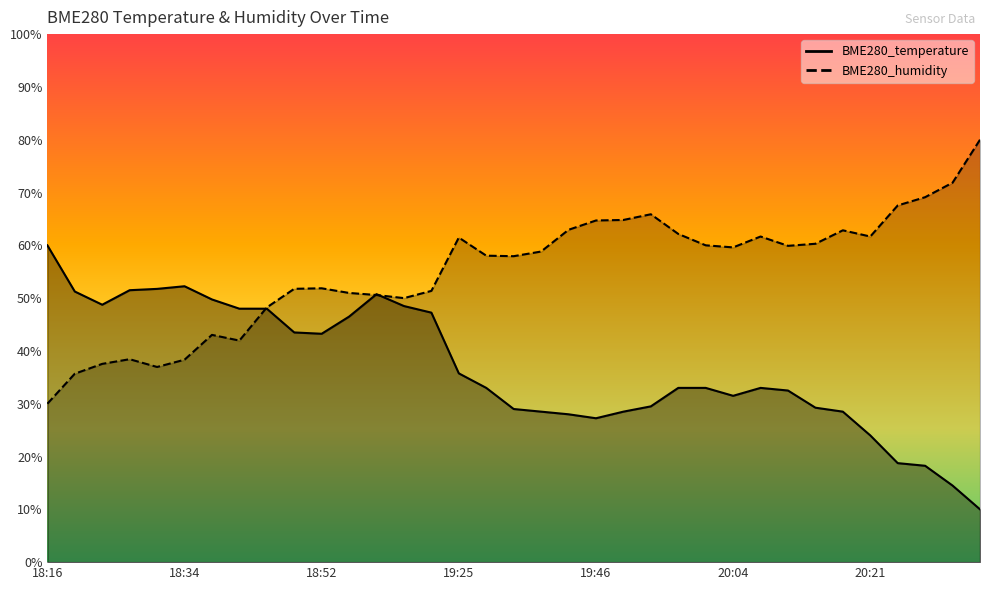

In BME280_humidity, how many points are lower than both neighbors (excluding endpoints)?

7